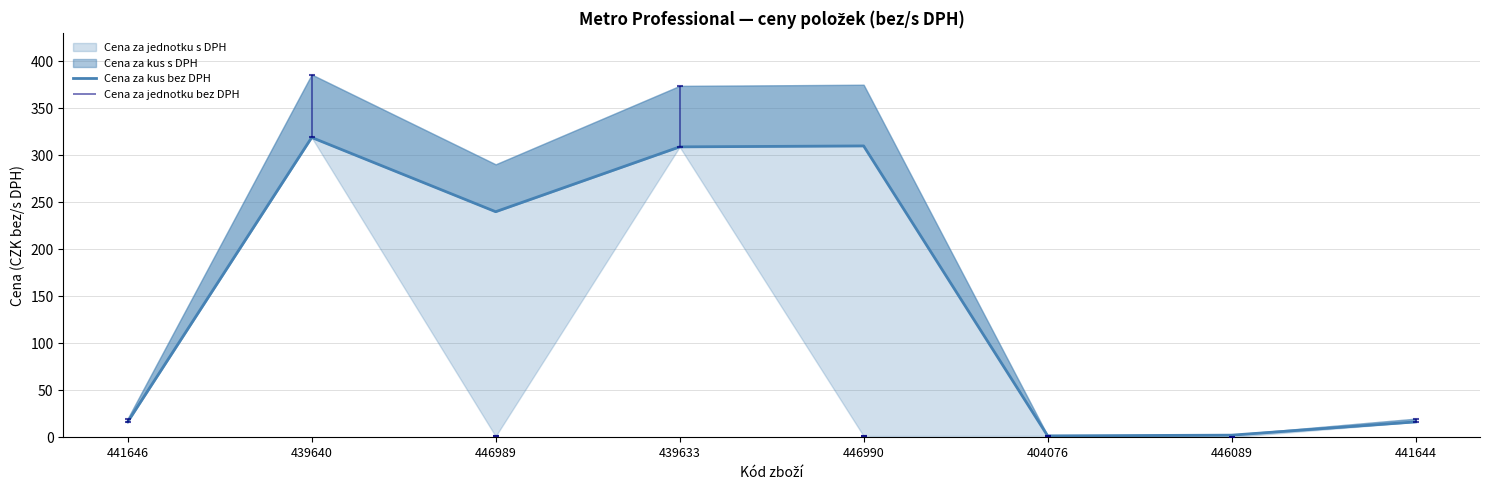

Approximately how many times larger is the value at 446990 compared to 439640?

1.0